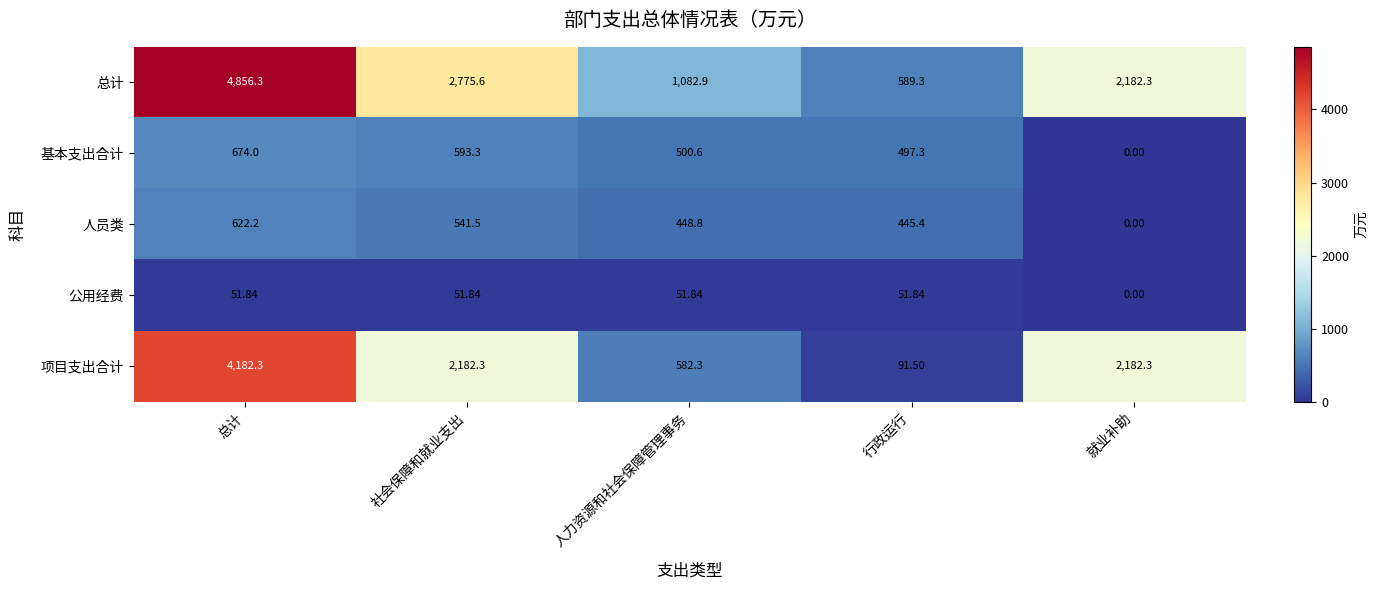

Which category has the lowest value across all series?

就业补助